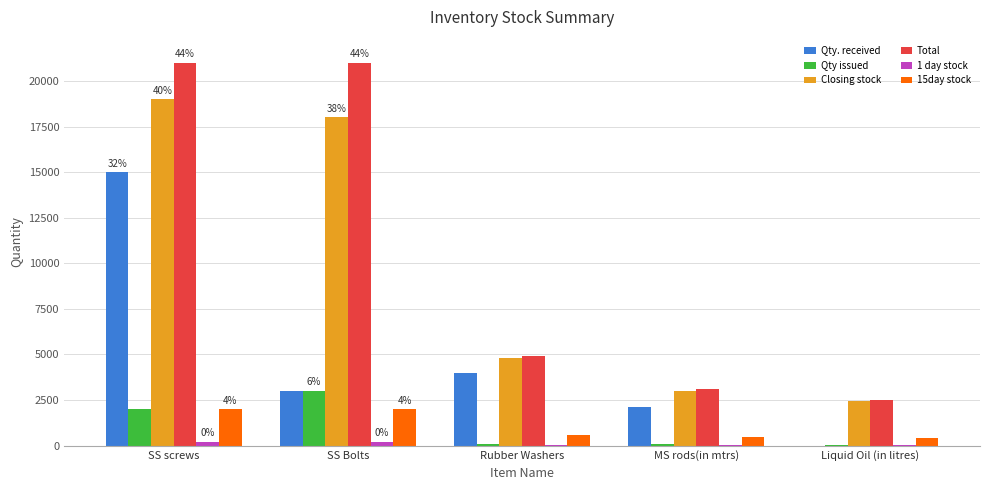

How many distinct data groups are displayed?

6